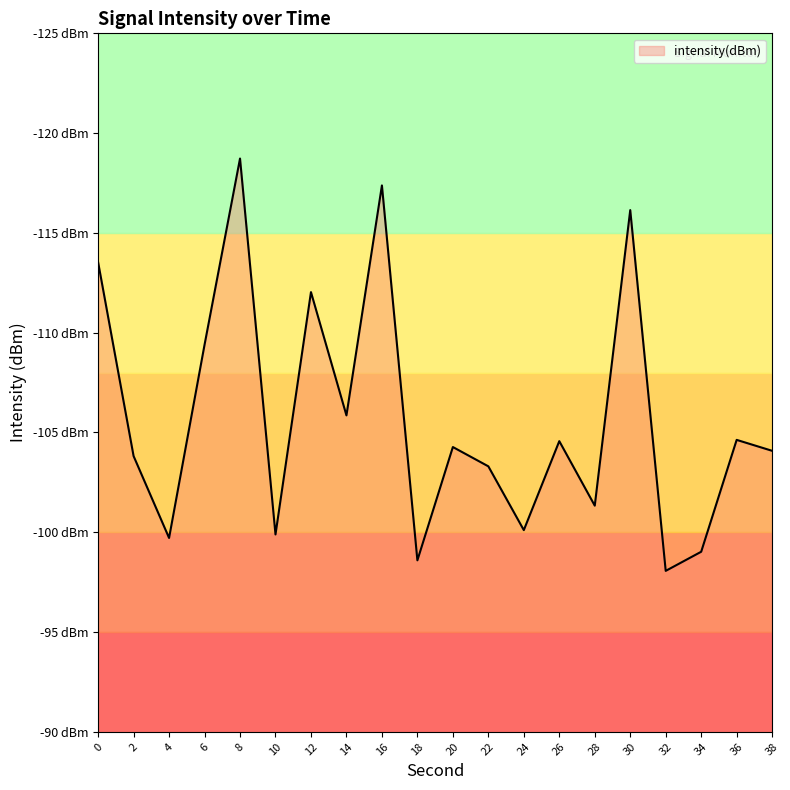

Does the chart display data point markers on the line(s)?

No